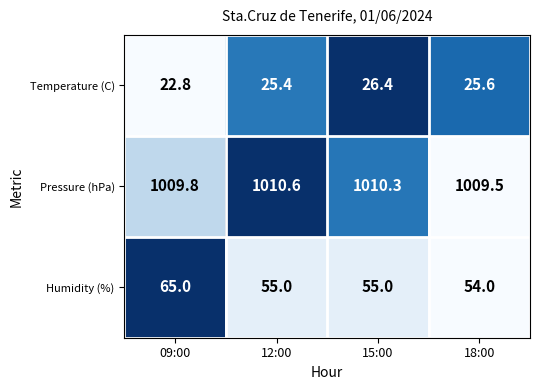

What is the average value of the Temperature (C) series?

25.1